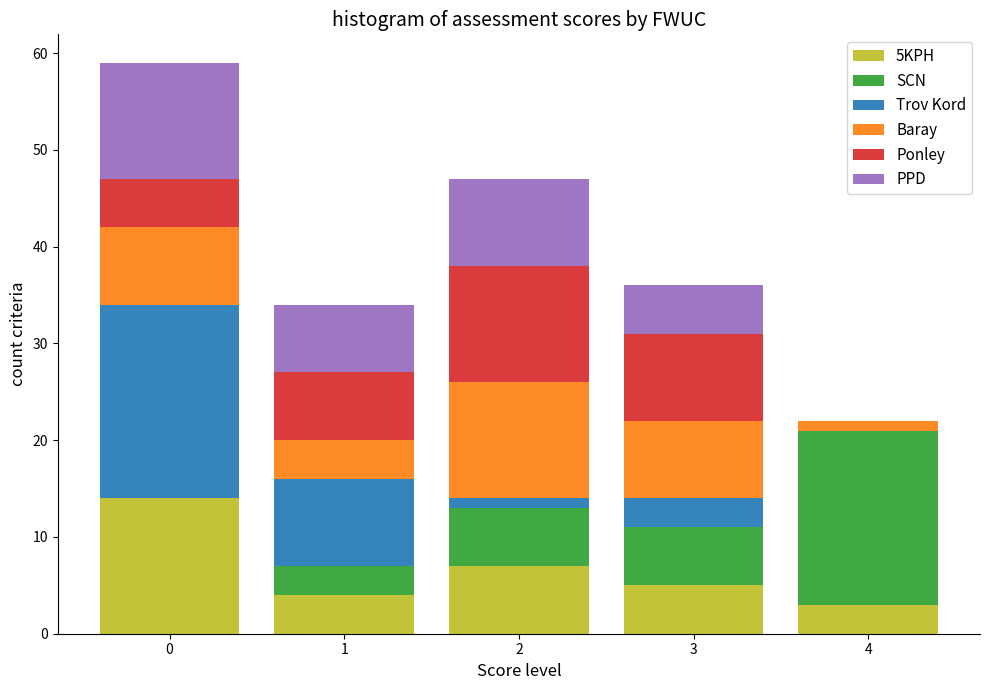

What is the total height of the stacked bar covering 2.5 to 3.5 on the x-axis? The values are not printed on the chart, so give them approximately, as read against the axis.

36